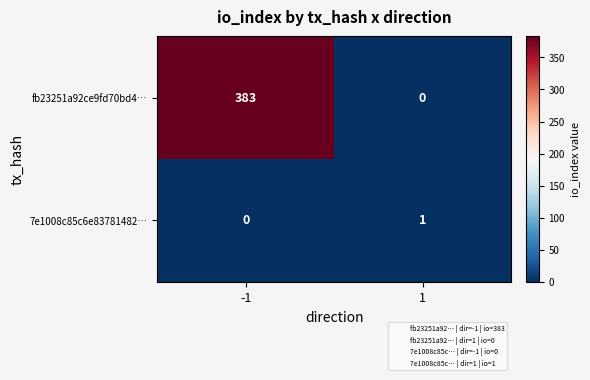

Between -1 and 1, which series saw the biggest shift?

fb23251a92ce9fd70bd4…